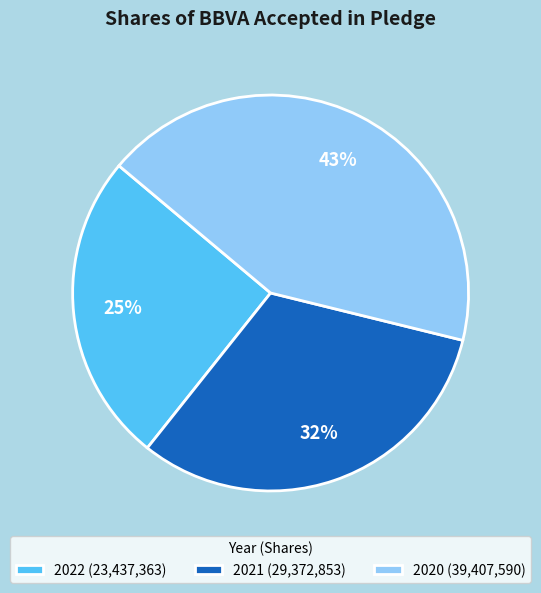

Which has a higher value, 2021 or 2020?

2020